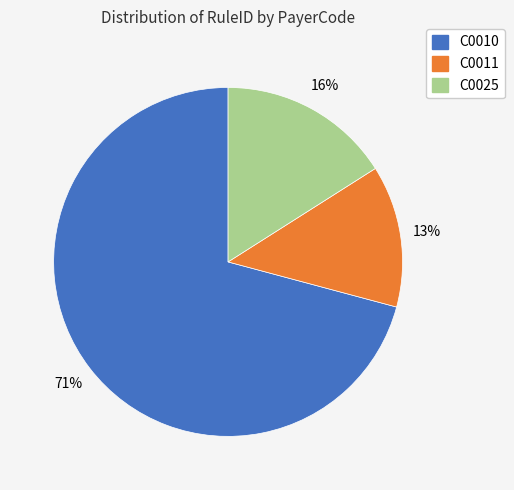

Is there a majority slice in this chart?

Yes